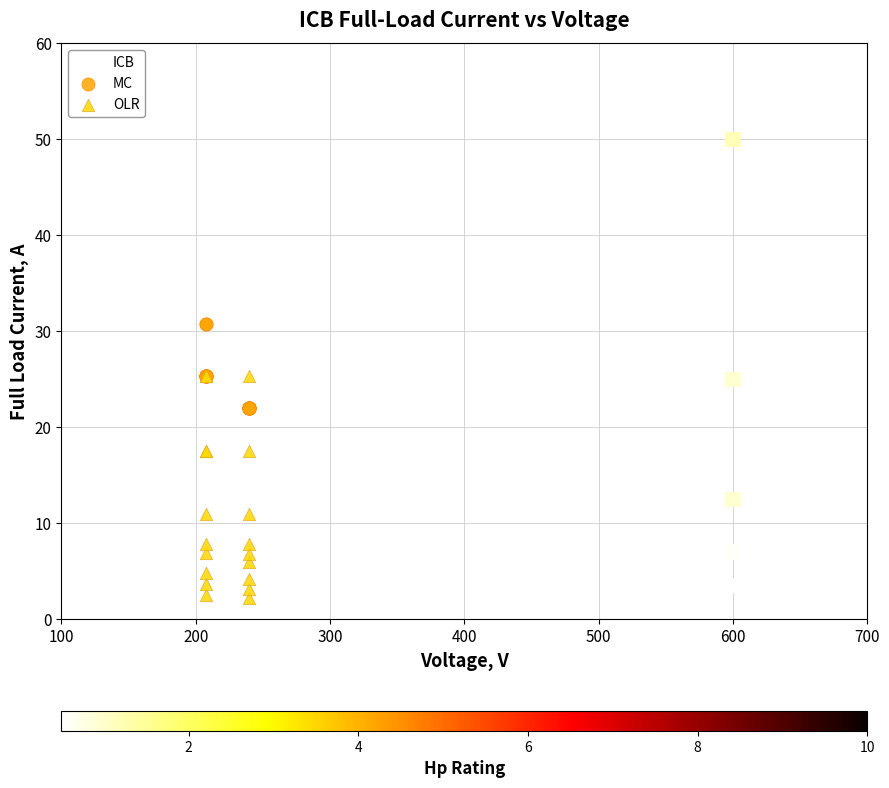

What are all the series names shown in the legend?

ICB, MC, OLR